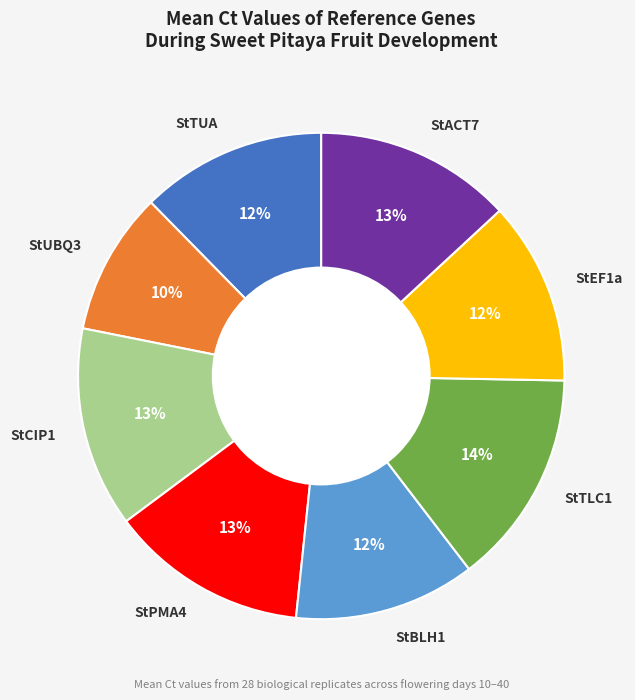

Is the sum of StTLC1 and StUBQ3 greater than half?

No